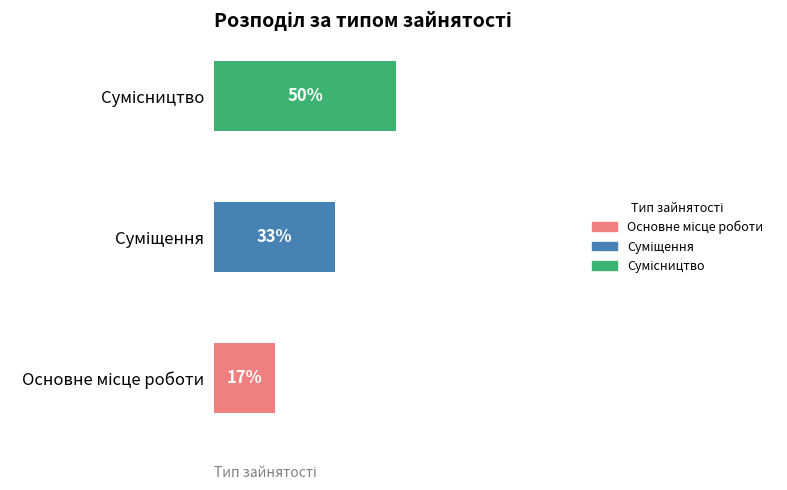

Rank the categories by value from lowest to highest.

Основне місце роботи, Суміщення, Сумісництво